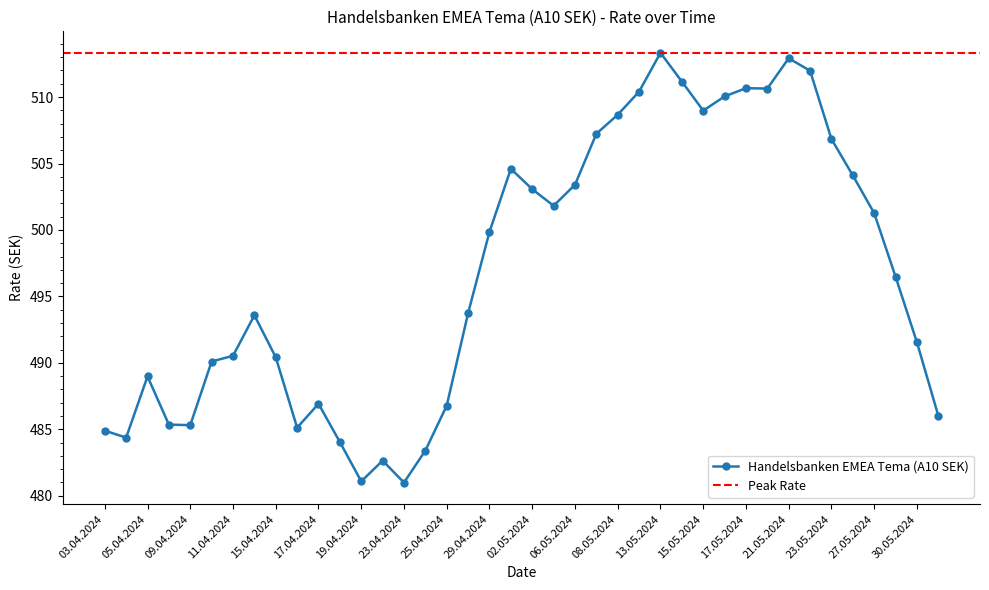

What position from the right is 04.04.2024?

39